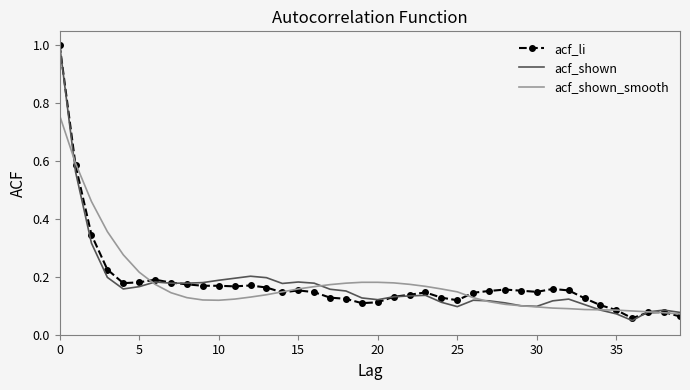

What is the maximum value for acf_li?

1.0